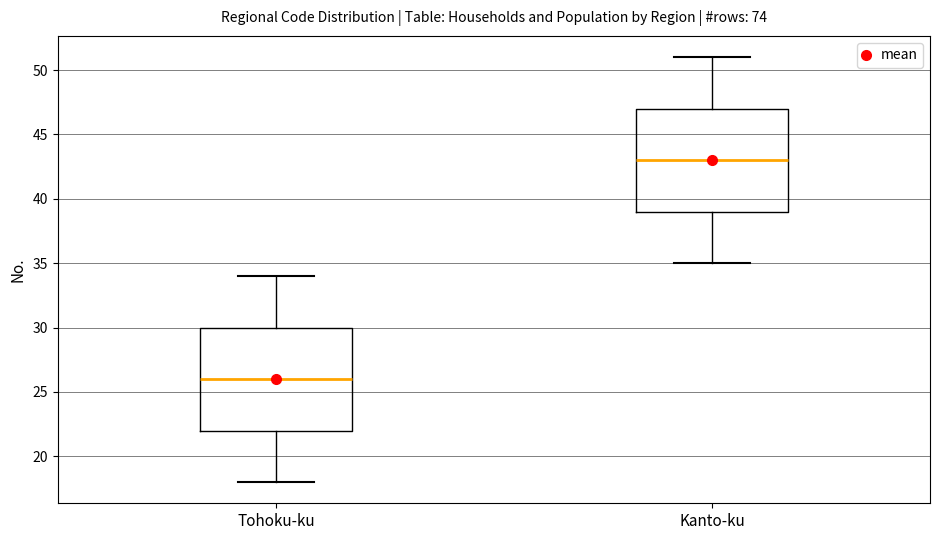

Reading left to right, read every box against the y-axis: the position of its median line, the range the box covers, and the ends of its whiskers. The values are not printed on the chart, so give them approximately, as read against the axis.

Tohoku-ku: median 26, box 22 to 30, whiskers 18 to 34
Kanto-ku: median 43, box 39 to 47, whiskers 35 to 51